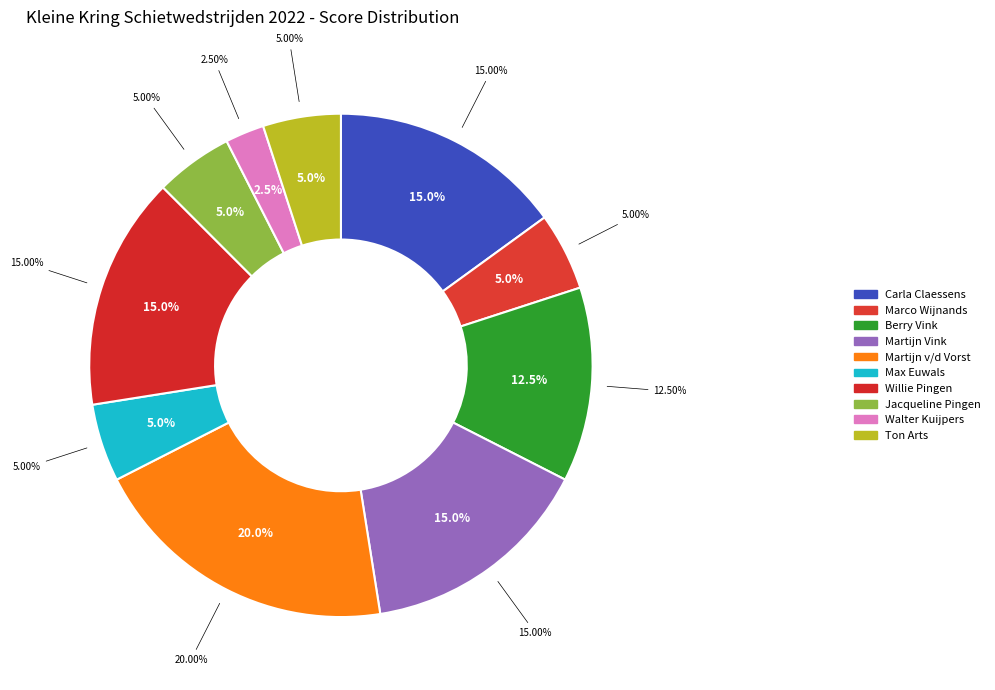

Between Marco Wijnands and Berry Vink, which is larger?

Berry Vink